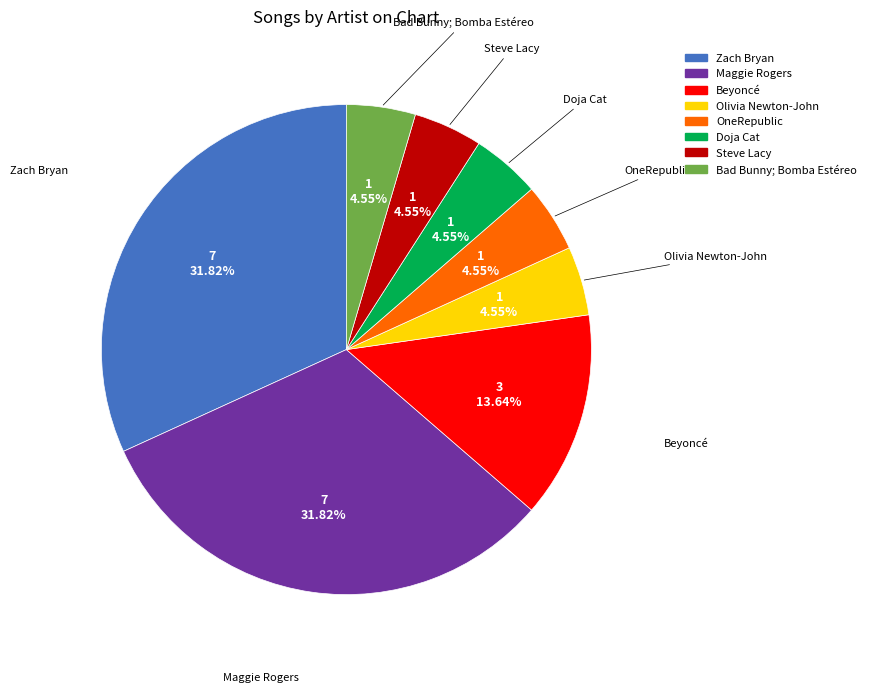

To the nearest percent, what is the difference between the largest and smallest slice percentages?

27%